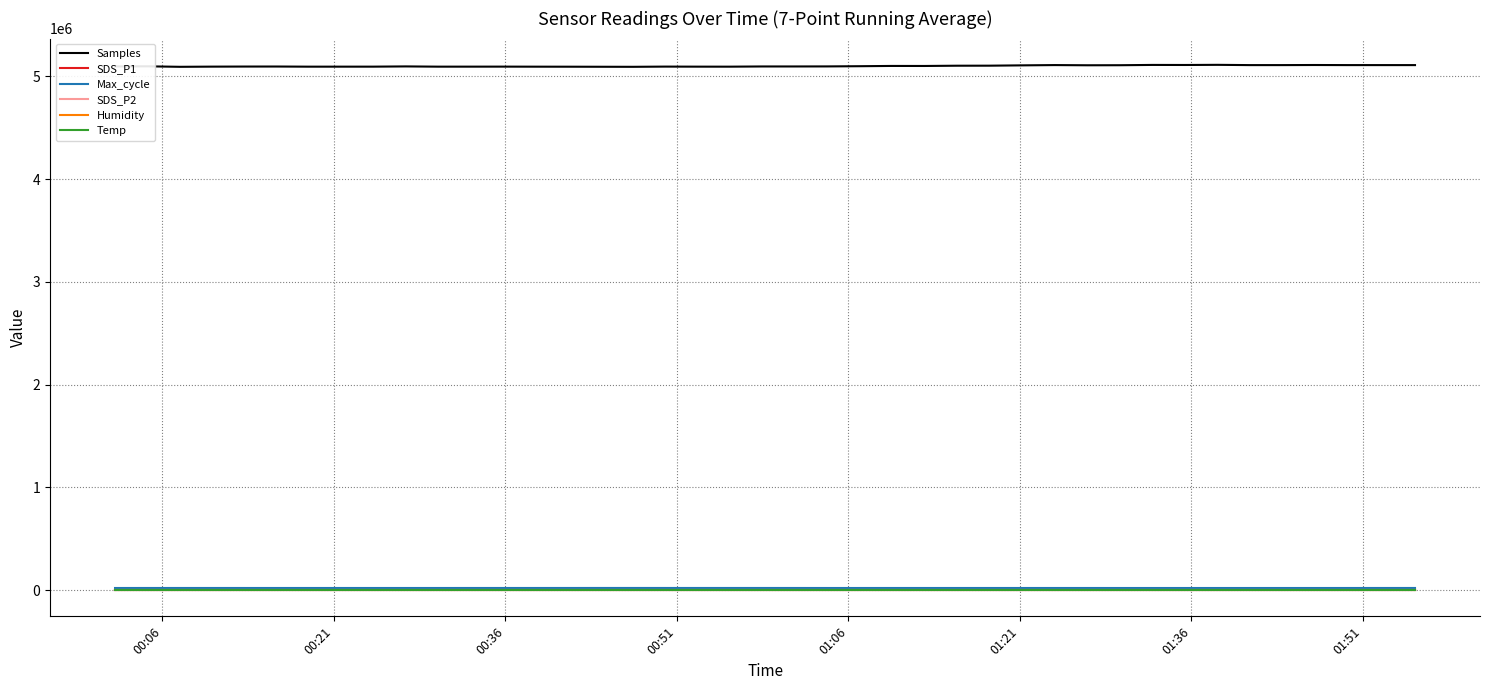

What is the maximum value for Samples?

5111855.9